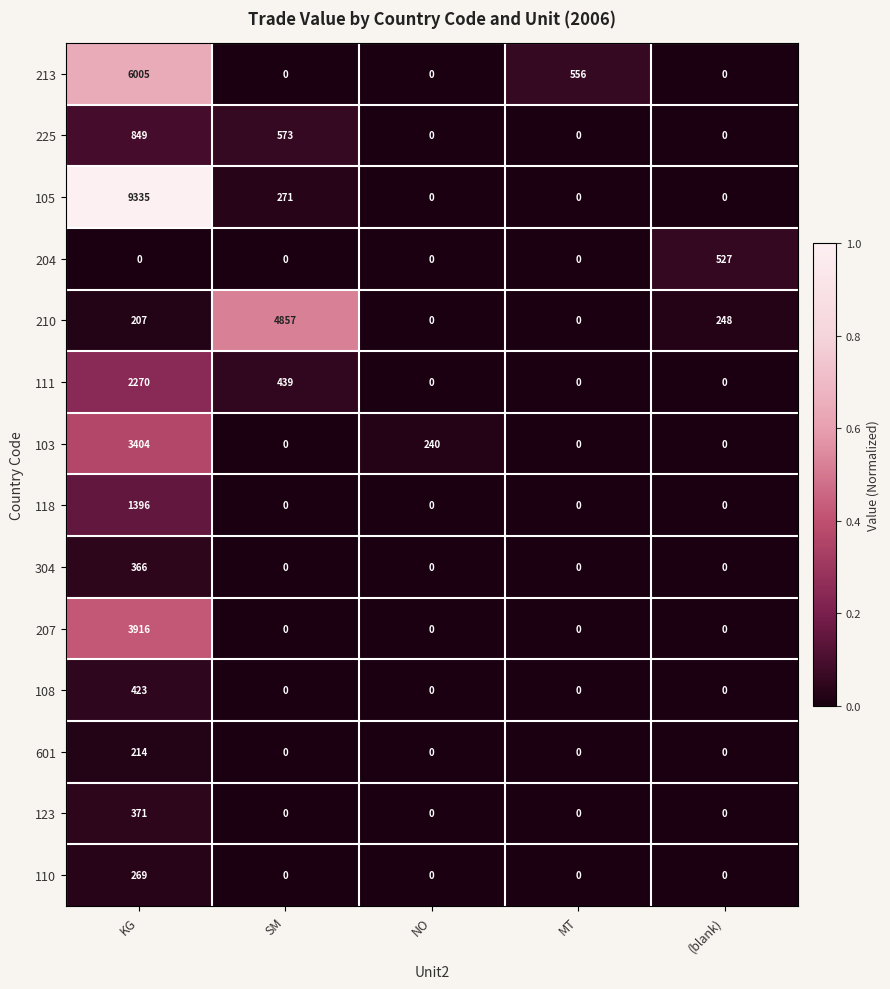

The 207 series shows 0 at MT. True or false?

True